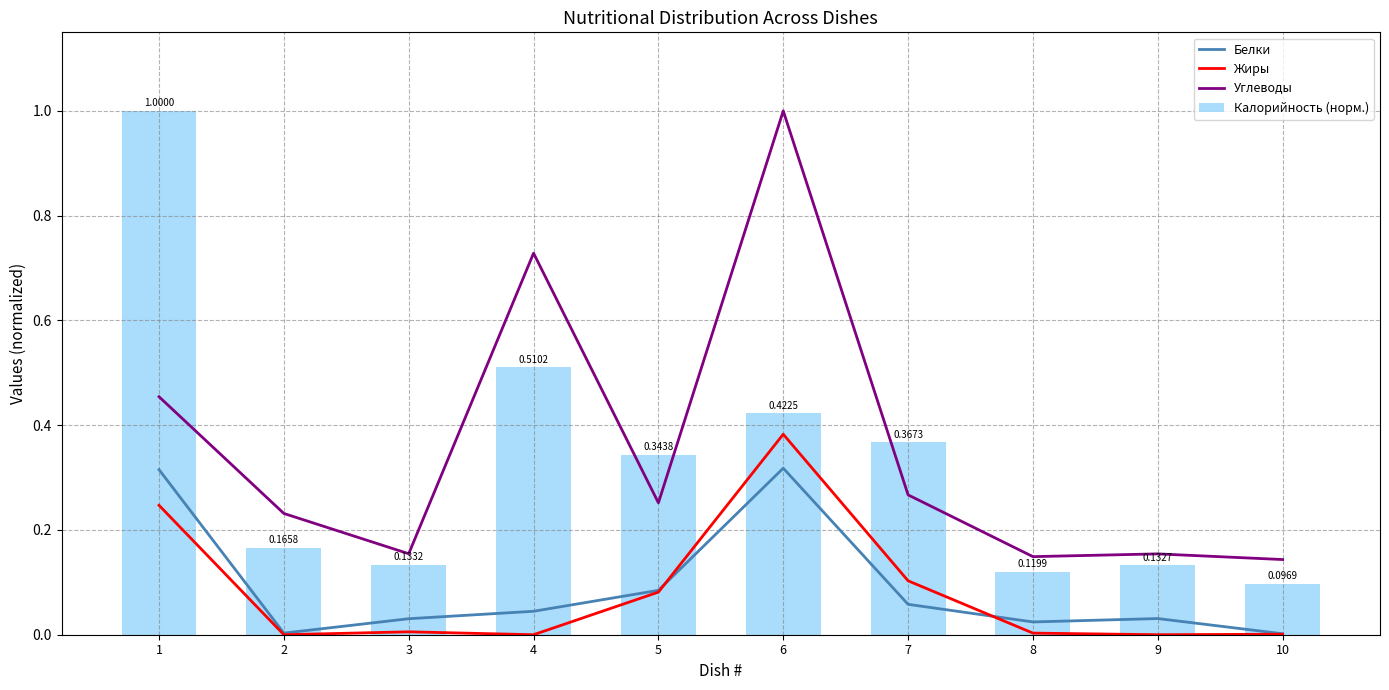

The Жиры series shows 0.0 at 4. True or false?

True